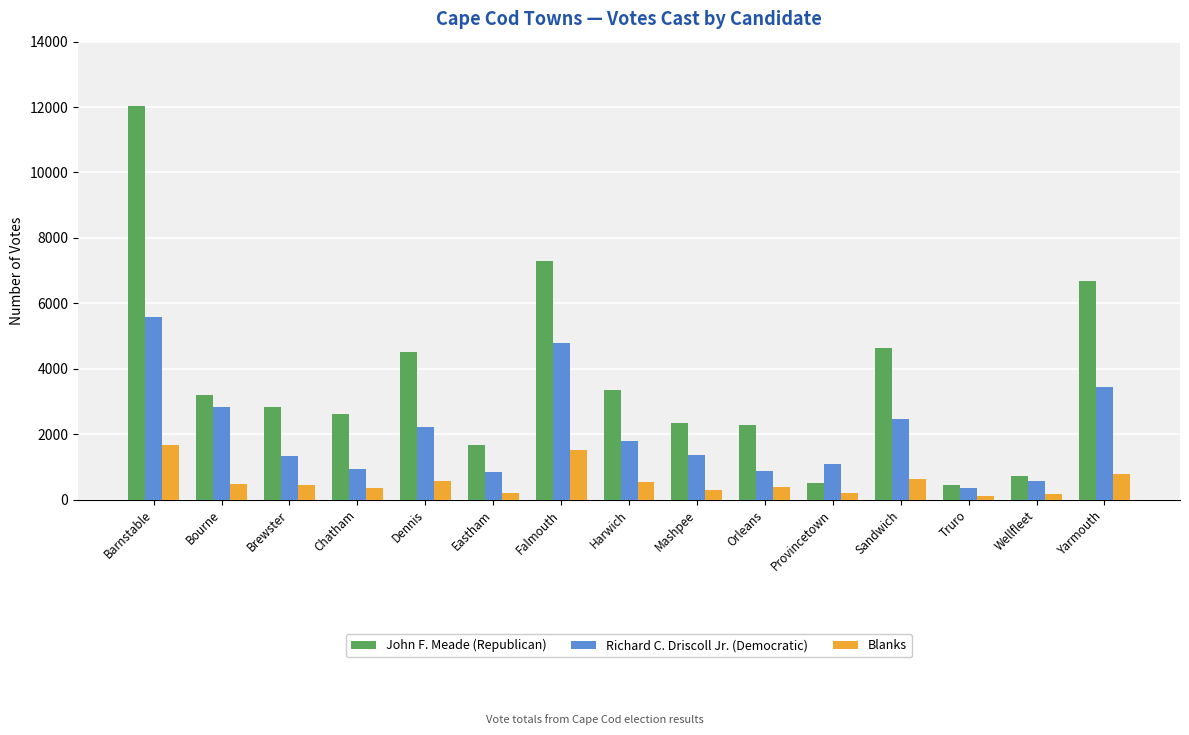

Which series has the widest spread of values?

John F. Meade (Republican)